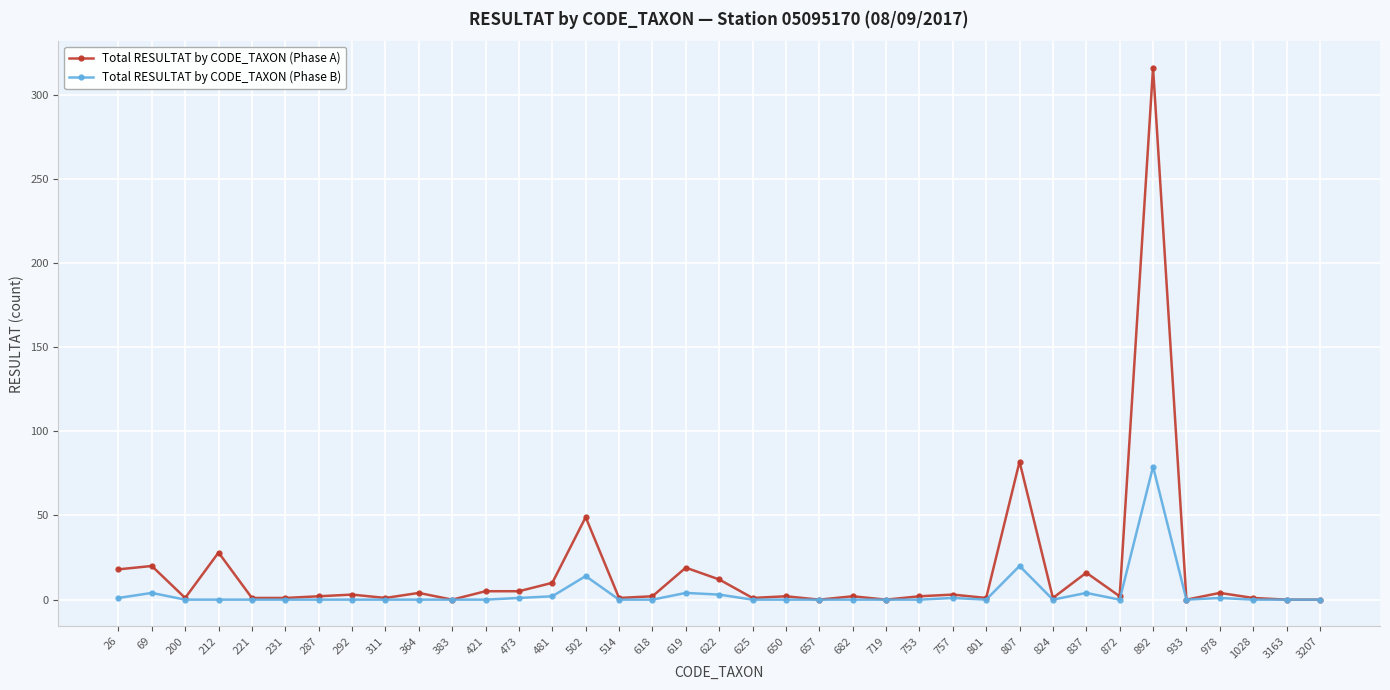

In Total RESULTAT by CODE_TAXON (Phase B), how many points are higher than both neighbors (excluding endpoints)?

8